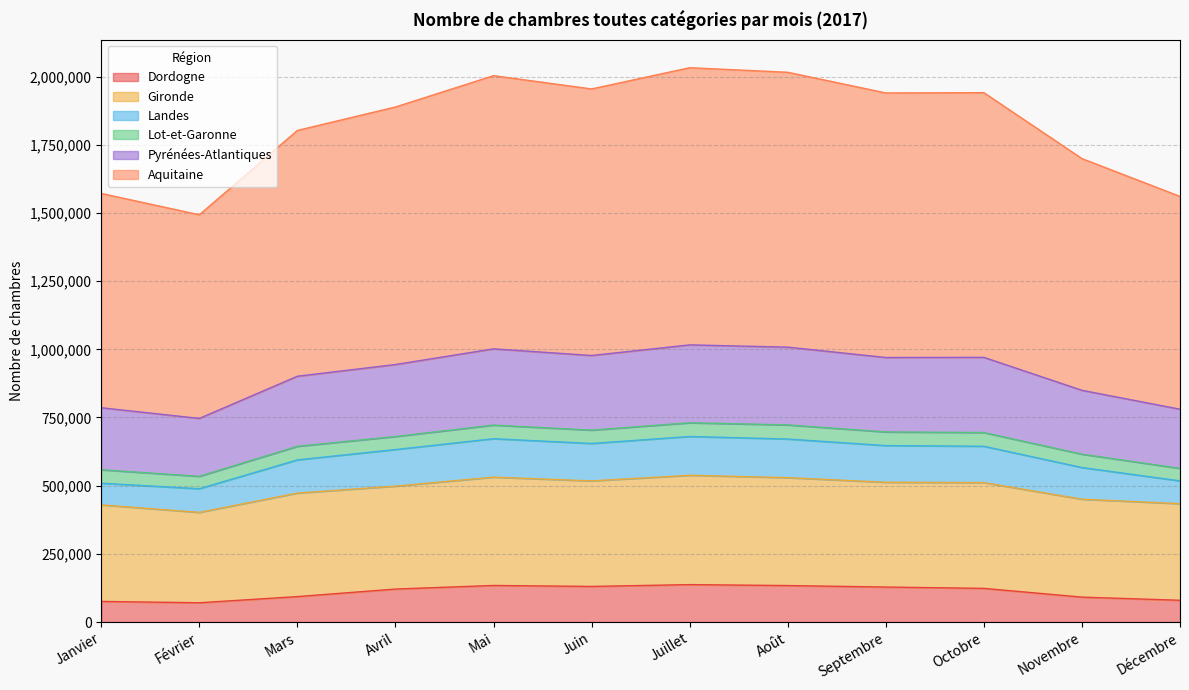

Does the chart have visible grid lines?

Yes